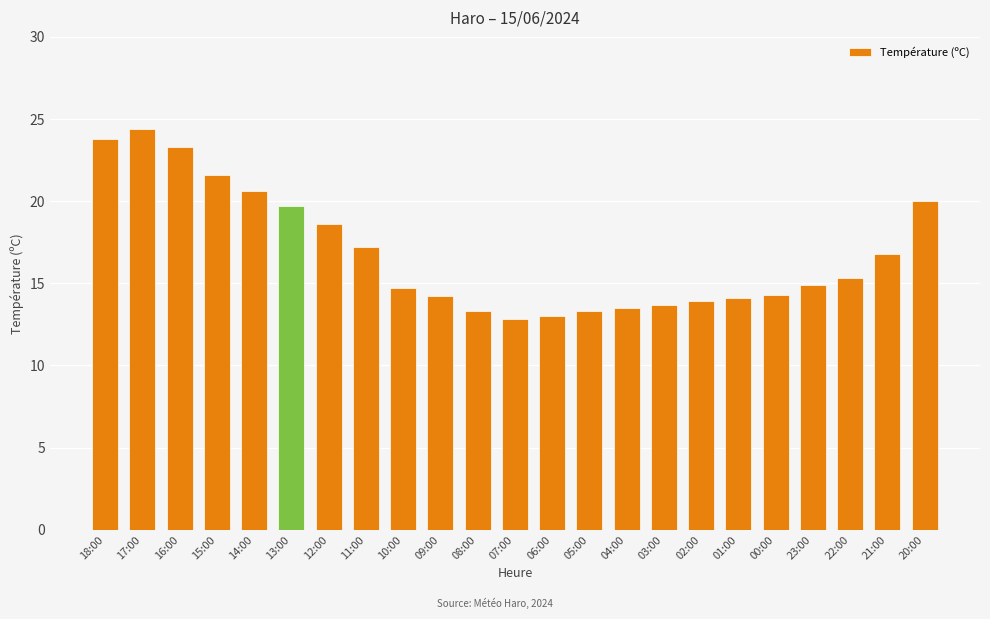

Read the value at 15:00.

21.6